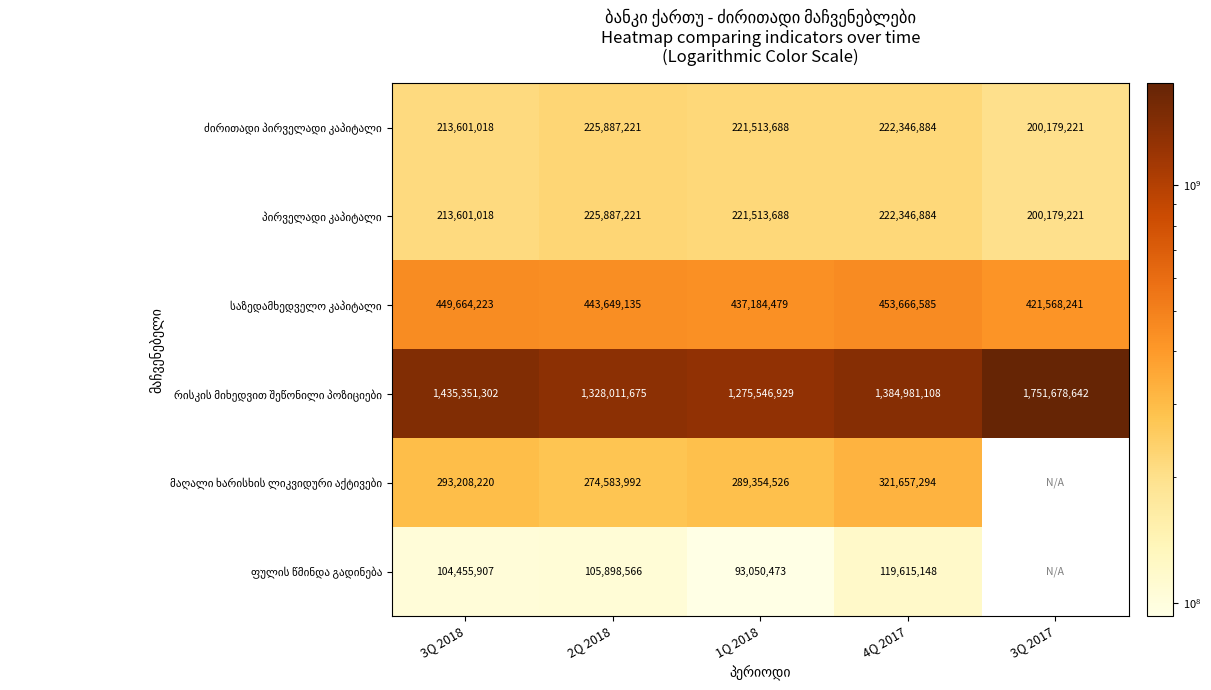

What is the difference between the highest and lowest values at 1Q 2018?

1182496456